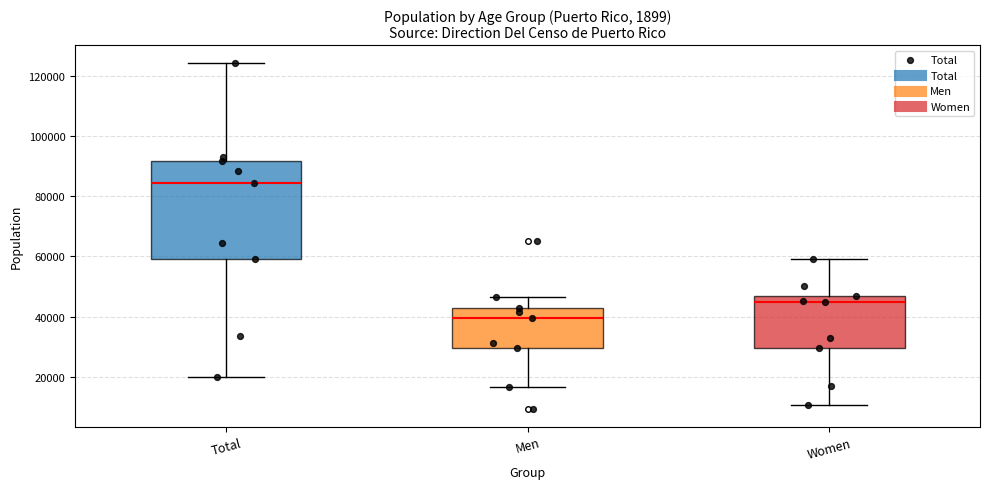

Which box's median line is the lowest?

Men